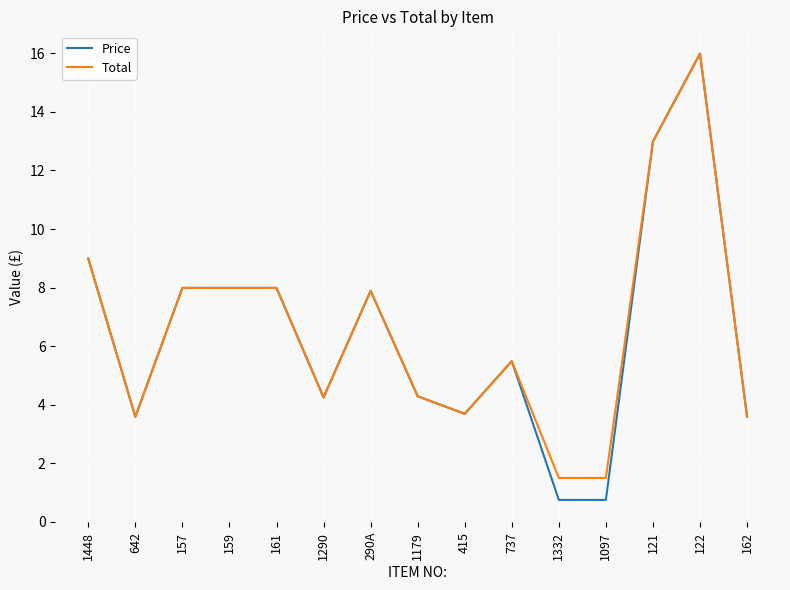

What is the maximum value for Total?

16.0